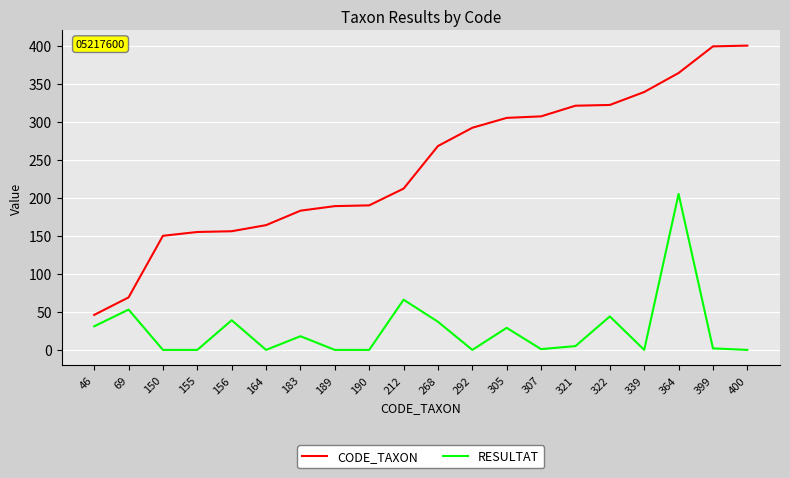

What are all the series names shown in the legend?

CODE_TAXON, RESULTAT